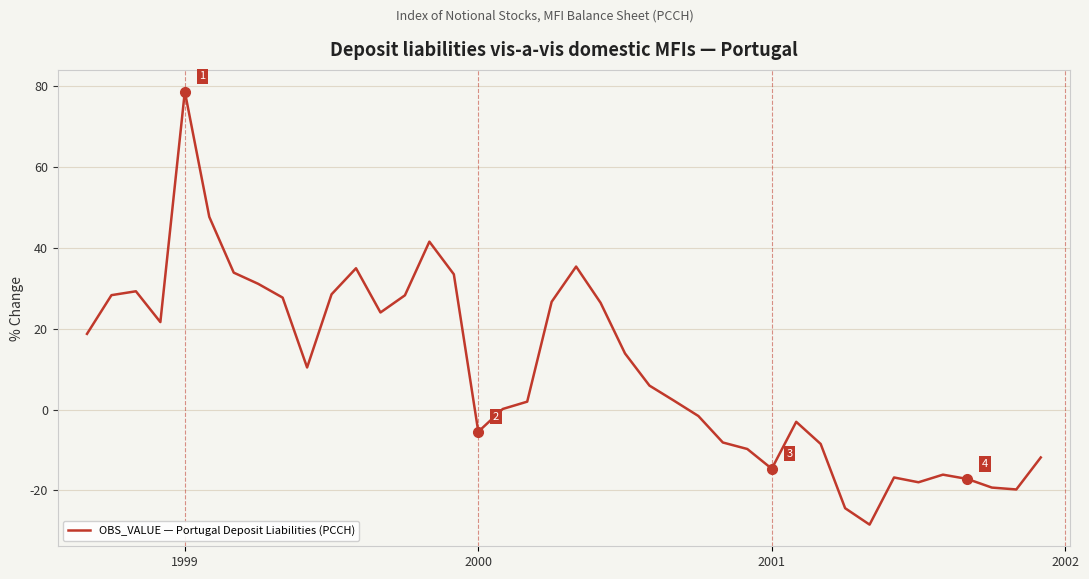

What is the minimum value shown in the chart?

-28.4